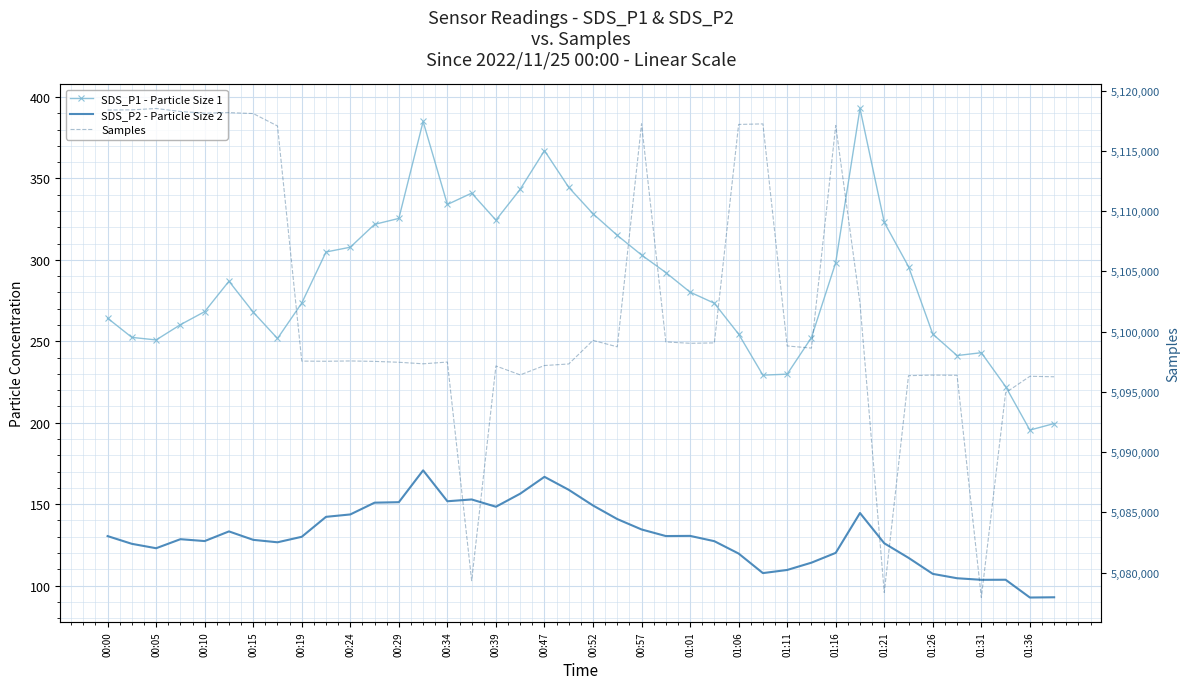

What is the difference between the highest and lowest values at 29?

5098523.0